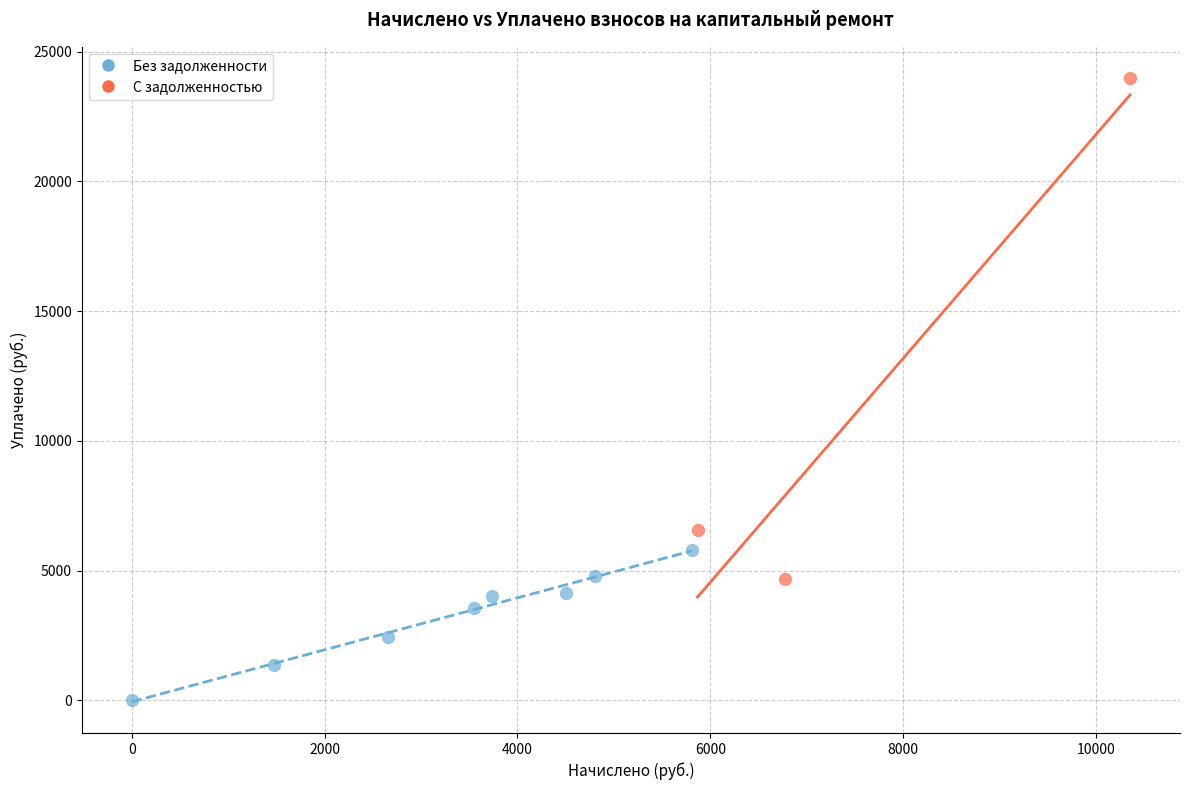

Which series reaches the maximum Y coordinate?

С задолженностью